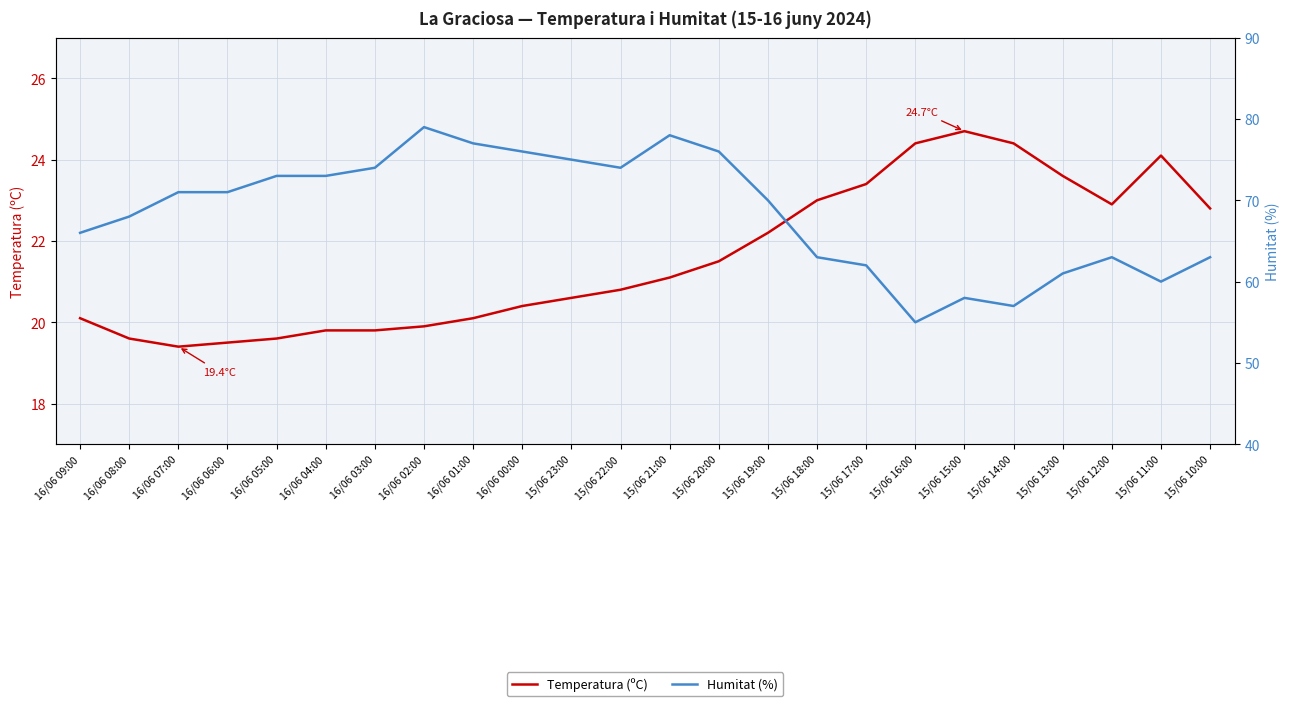

Which series has the largest total across all categories?

Humitat (%)